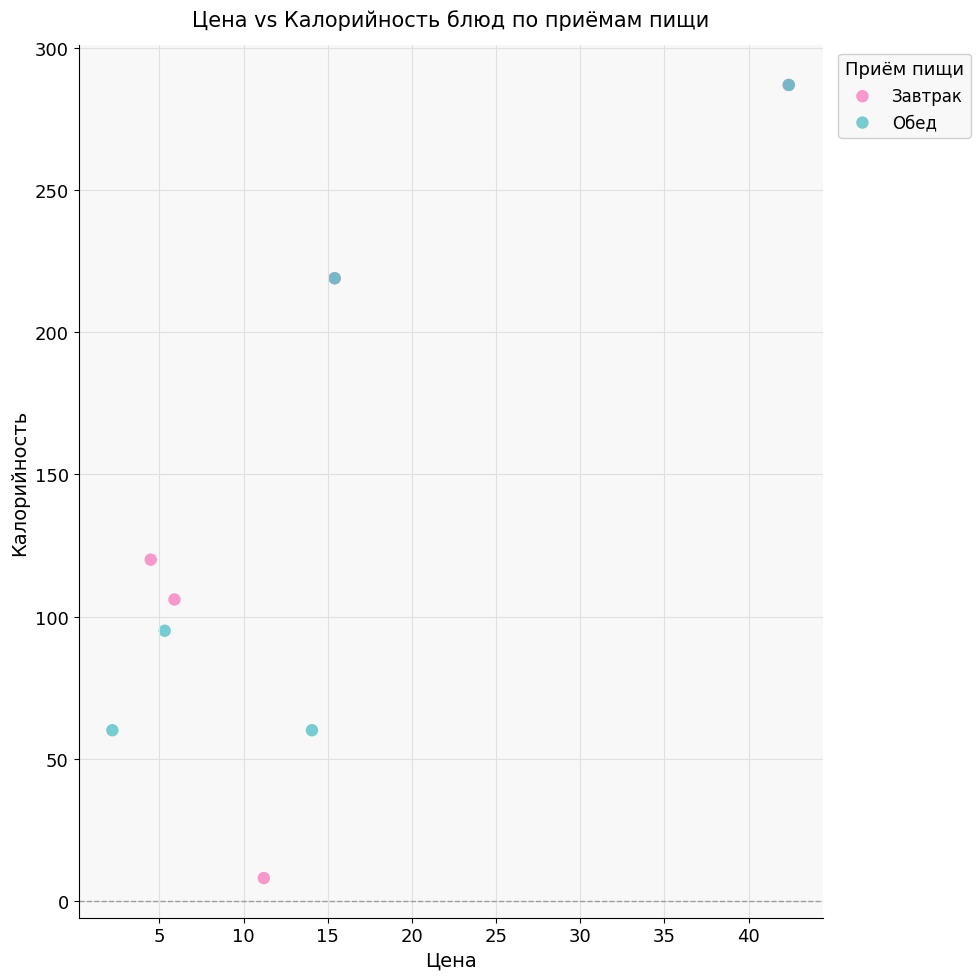

Which series reaches the minimum Y coordinate?

Завтрак